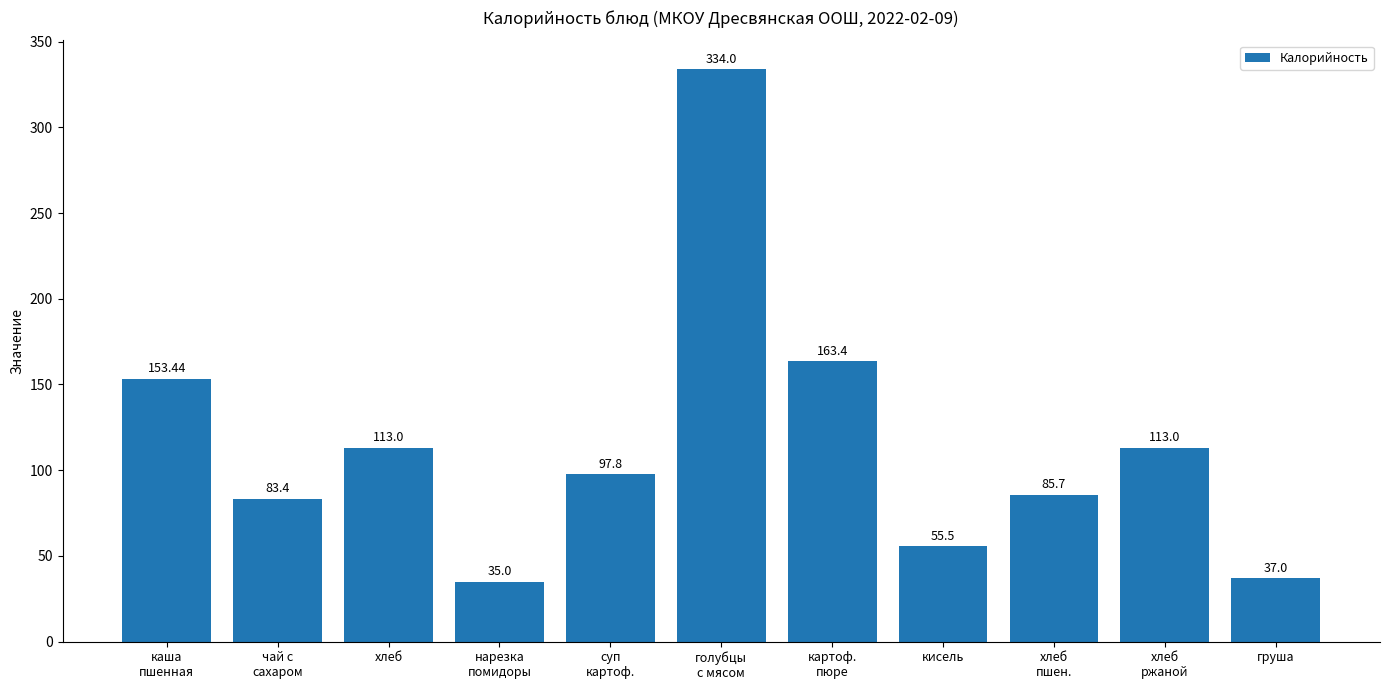

What is the label of the 1st bar from the left?

каша
пшенная